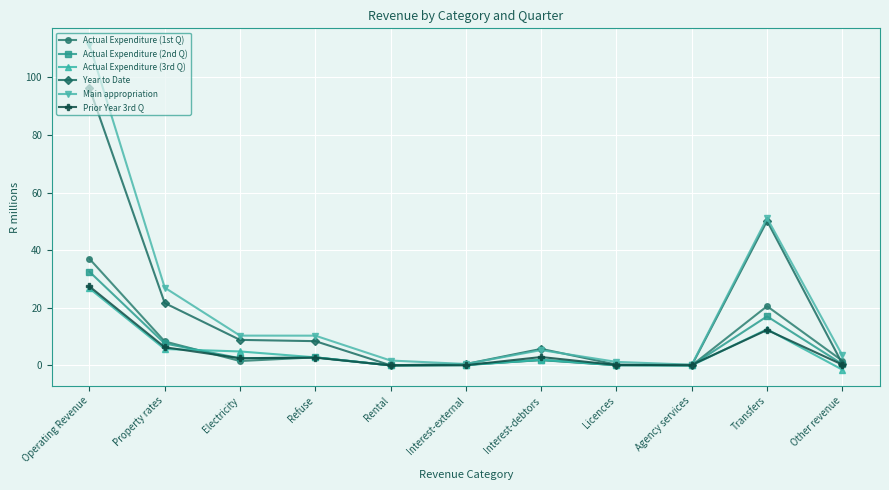

What is the sum of the Year to Date values at Licences and Transfers?

50.4